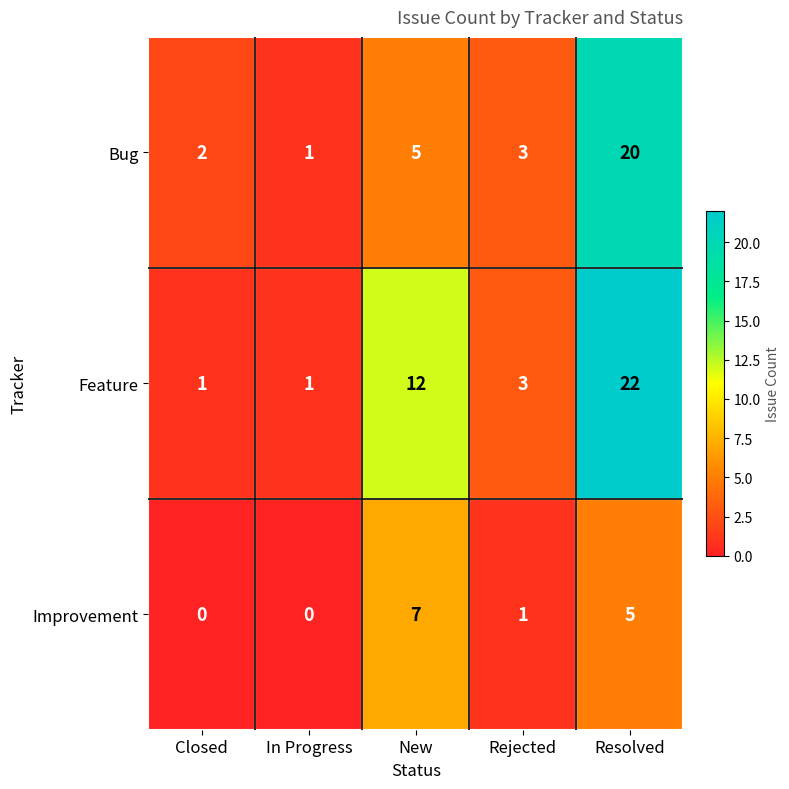

The value of Improvement at Closed is 0. True or false?

True